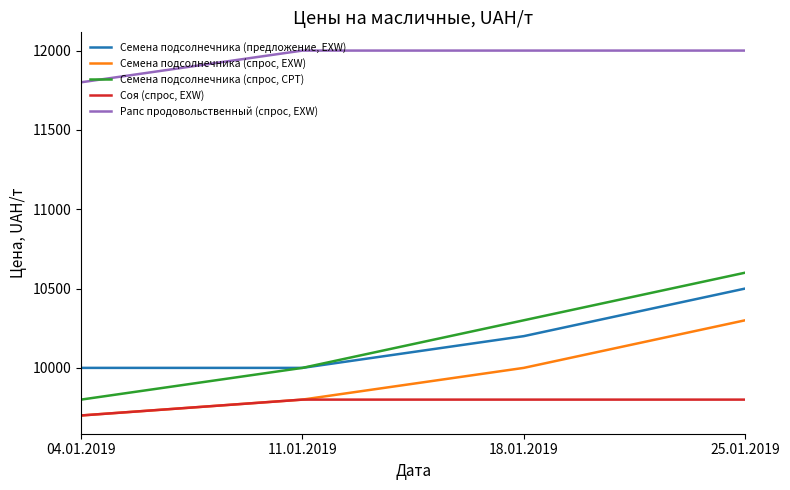

Rank the series by their maximum value, from lowest to highest.

Соя (спрос, EXW), Семена подсолнечника (спрос, EXW), Семена подсолнечника (предложение, EXW), Семена подсолнечника (спрос, CPT), Рапс продовольственный (спрос, EXW)